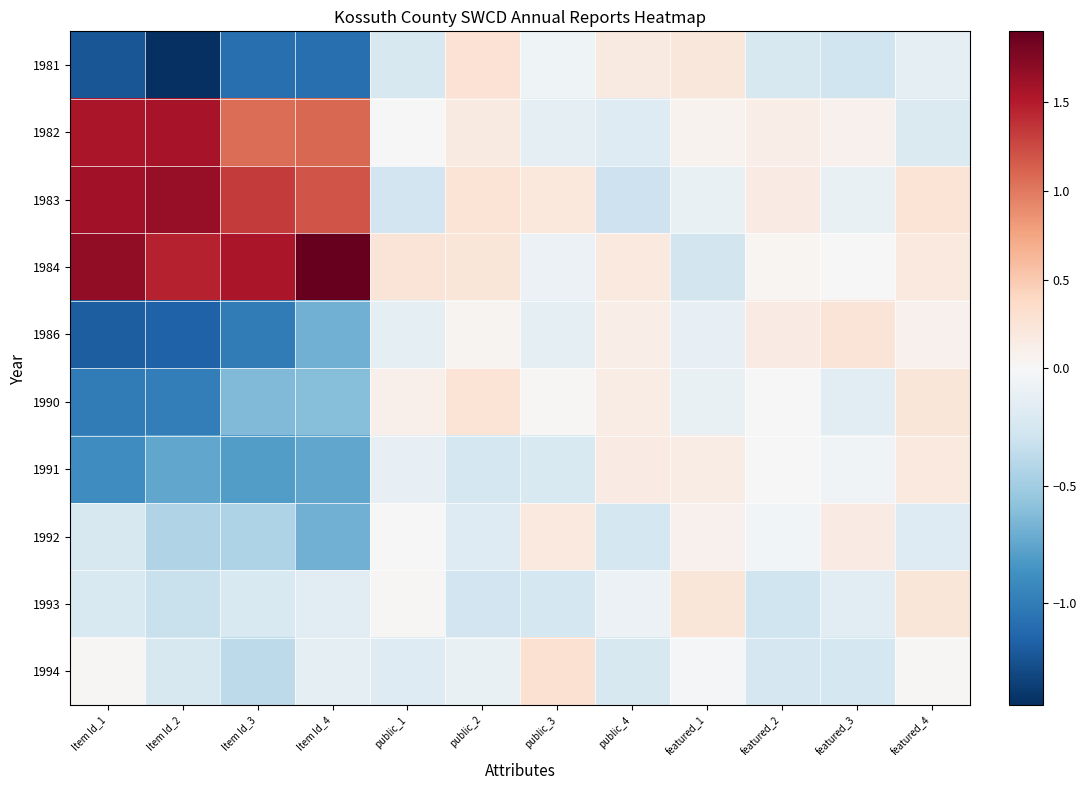

What is the total value across all series at public_3?

-0.2